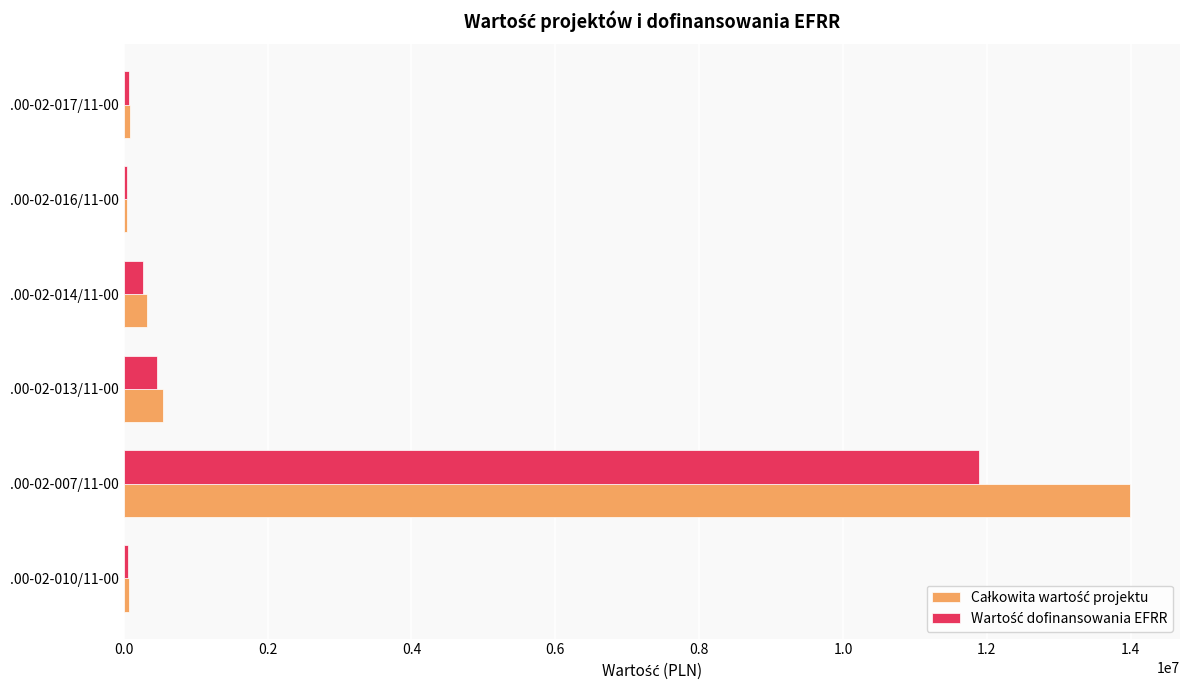

What is the total value across all series at .00-02-013/11-00?

1003532.5